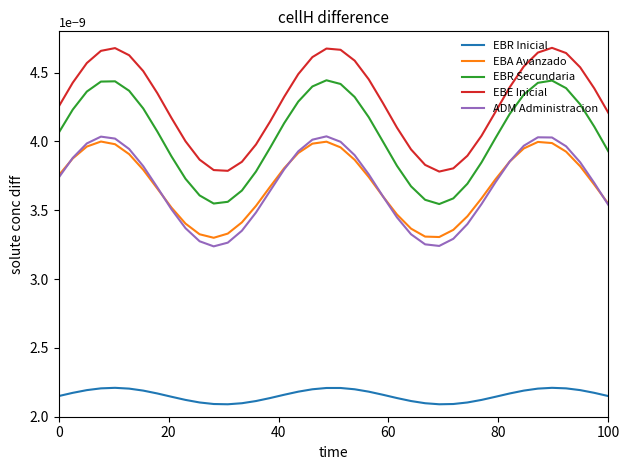

True or false: EBE Inicial has more than 1 interior local peaks.

True